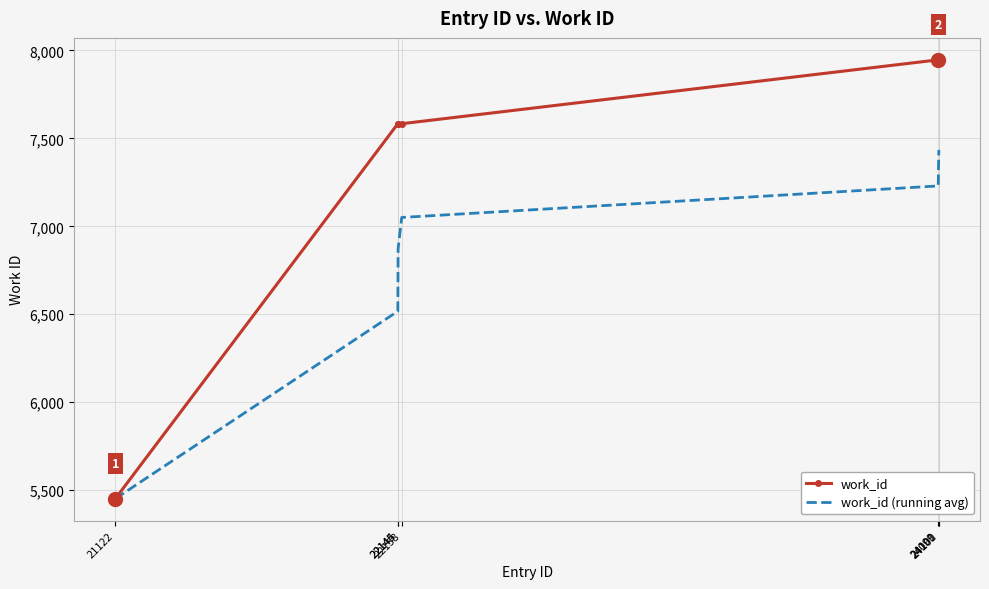

At which label does work_id (running avg) first exceed 7050?

22158